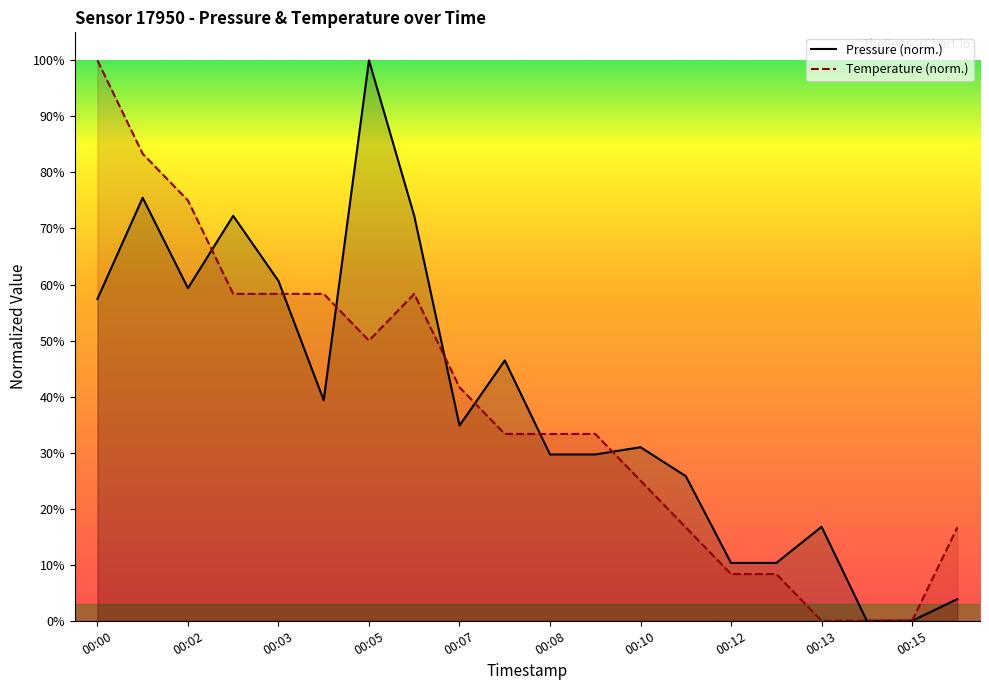

What is the approximate value of pressure at 00:00?

57.4